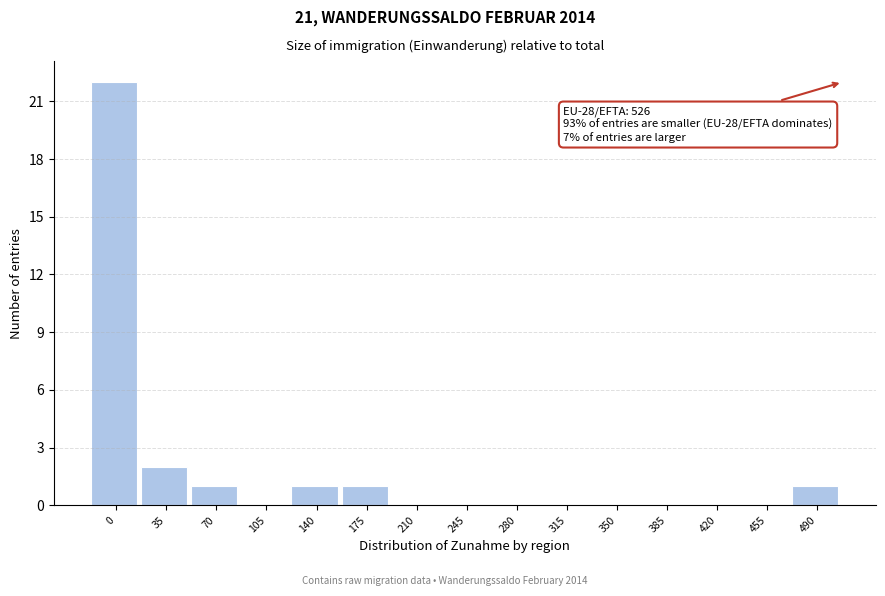

Reading right to left, list all the values displayed in this chart.

490=1	455=0	420=0	385=0	350=0	315=0	280=0	245=0	210=0	175=1	140=1	105=0	70=1	35=2	0=22